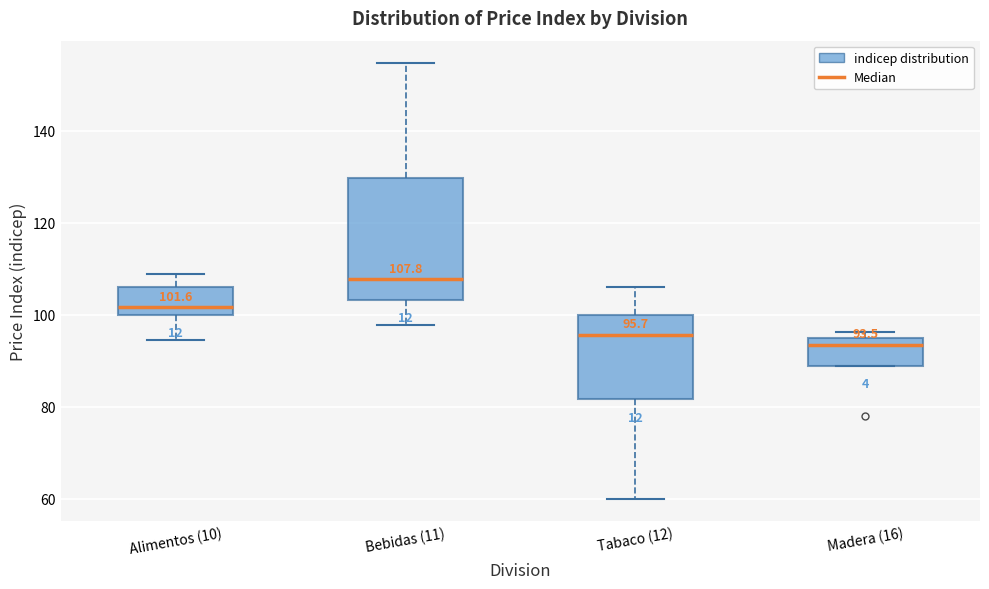

Which box's median line is the highest?

Bebidas (11)